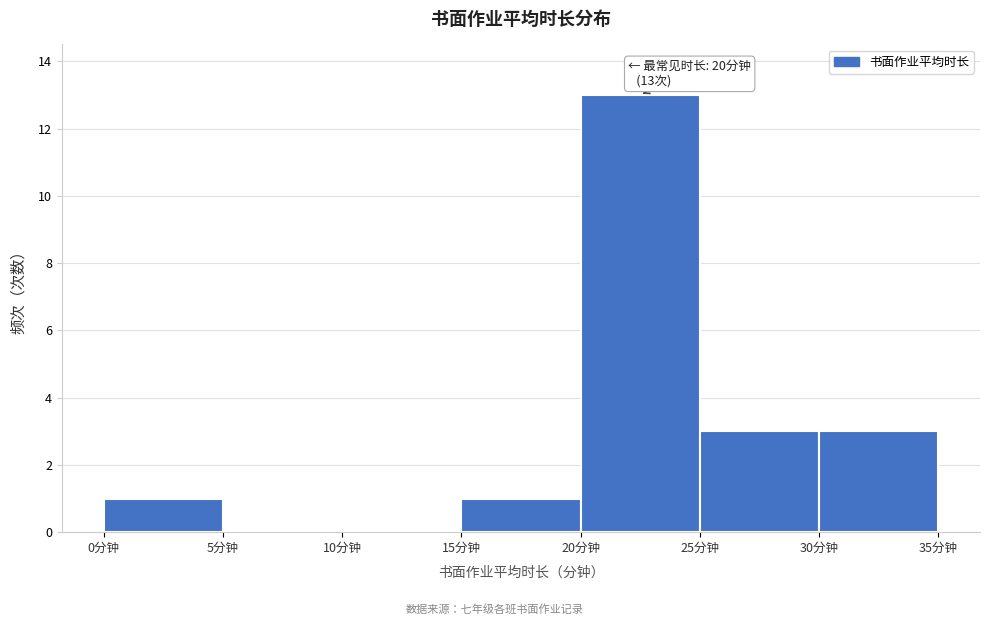

Over which range of the x-axis is the bar tallest?

20 to 25